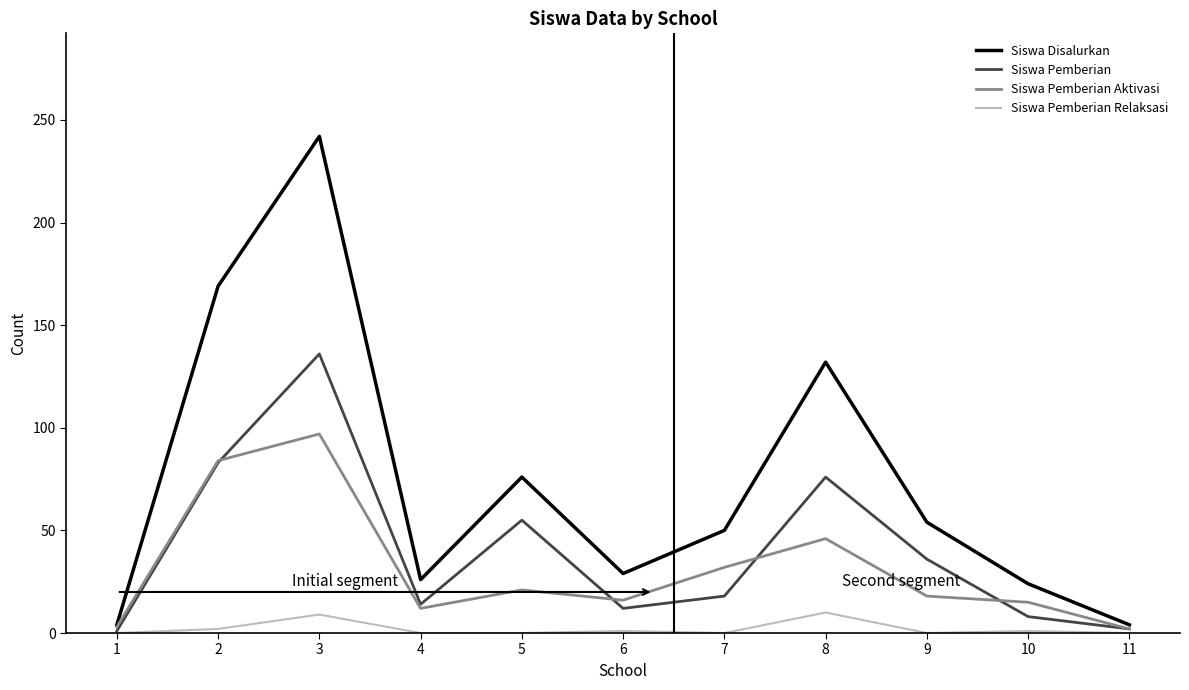

The value of Siswa Pemberian at 6 is 12. True or false?

True